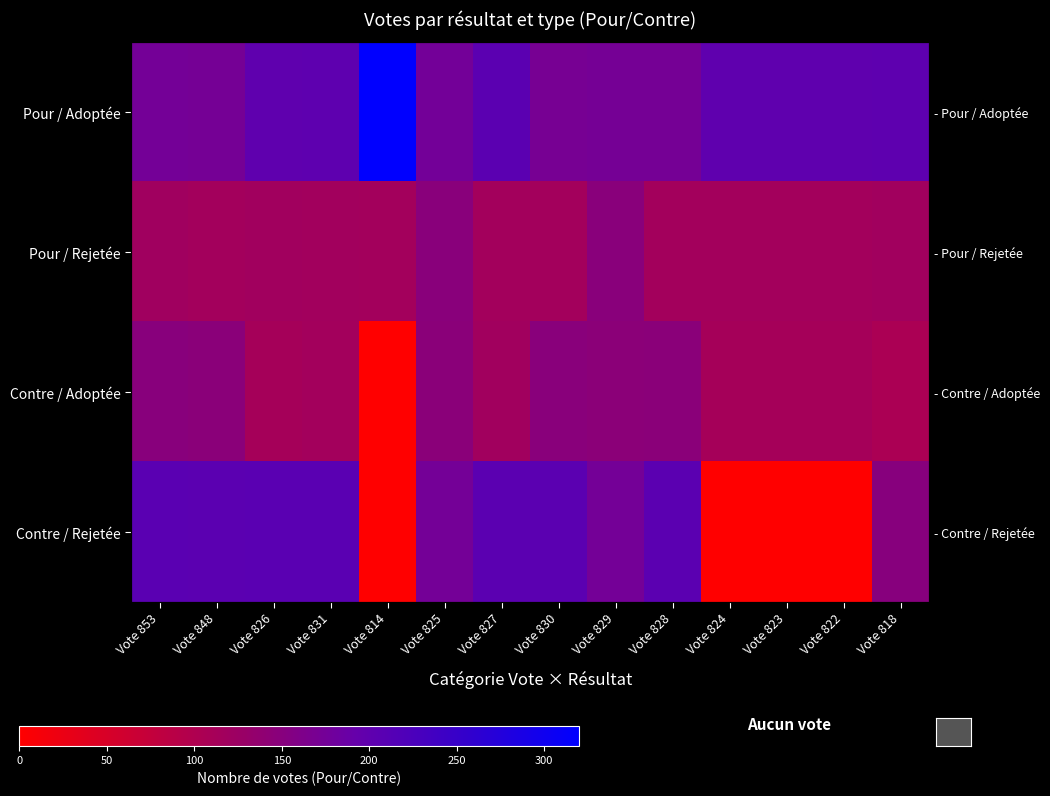

Rank the series by their maximum value, from lowest to highest.

Pour / Rejetée, Contre / Adoptée, Contre / Rejetée, Pour / Adoptée